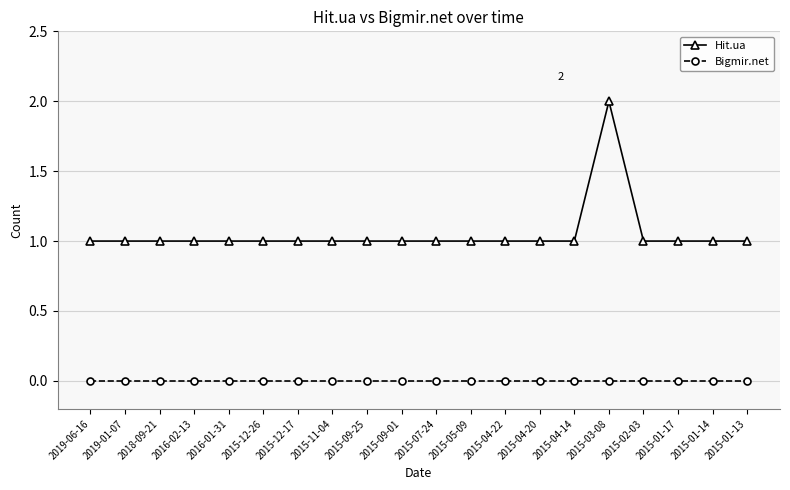

List the series in order of their overall mean, highest first.

Hit.ua, Bigmir.net